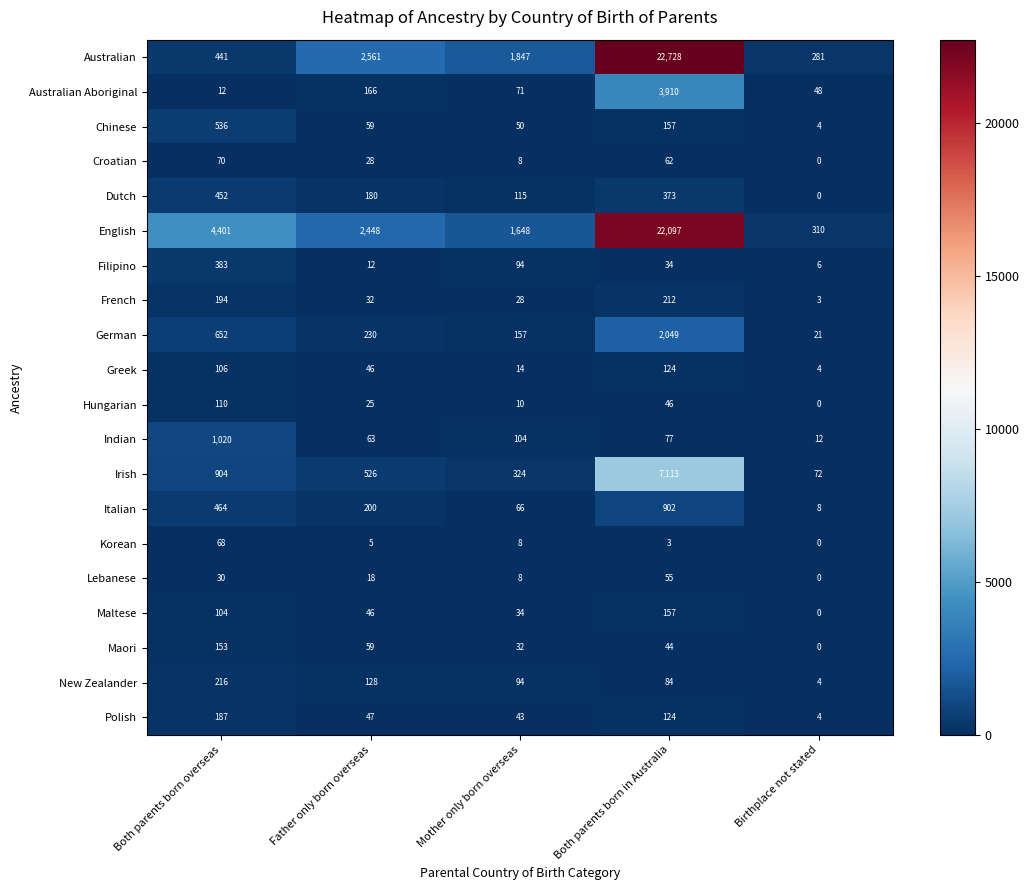

Which series has the widest spread of values?

Australian